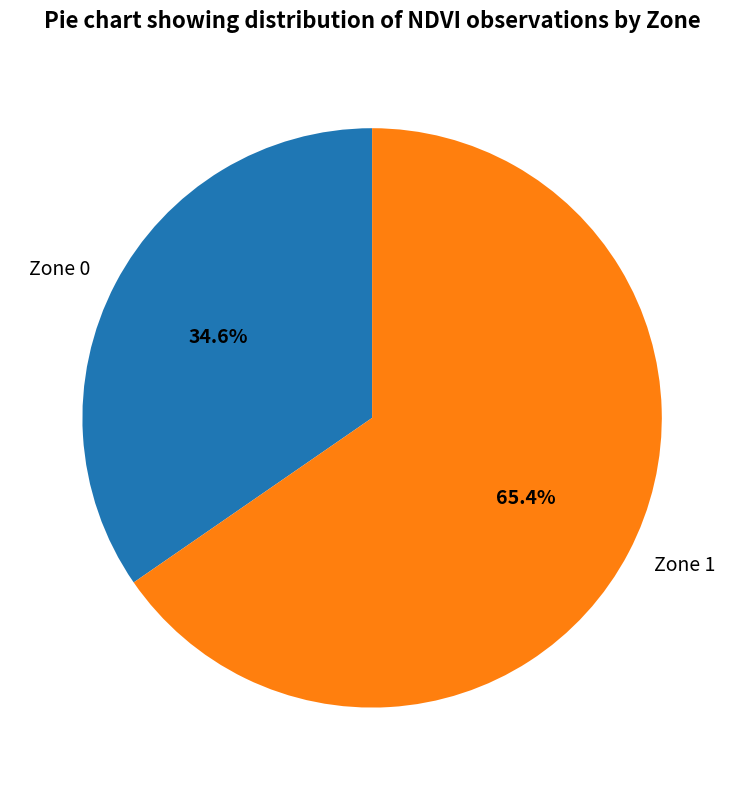

To the nearest percent, what is the difference between the Zone 1 and Zone 0 slice percentages?

31%